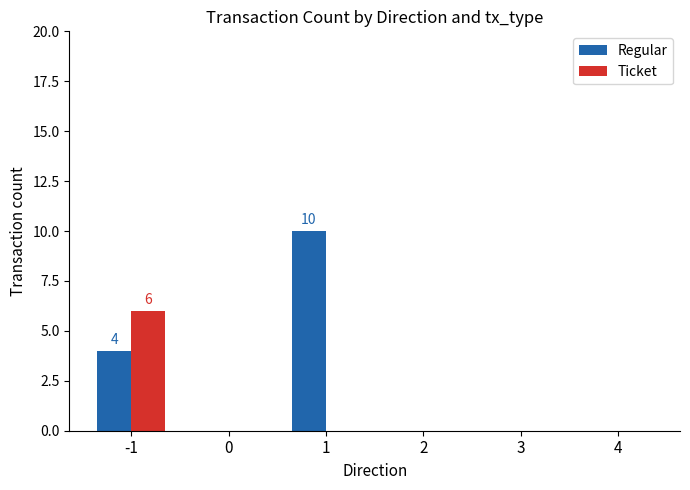

What is the total value across all series at 1?

10